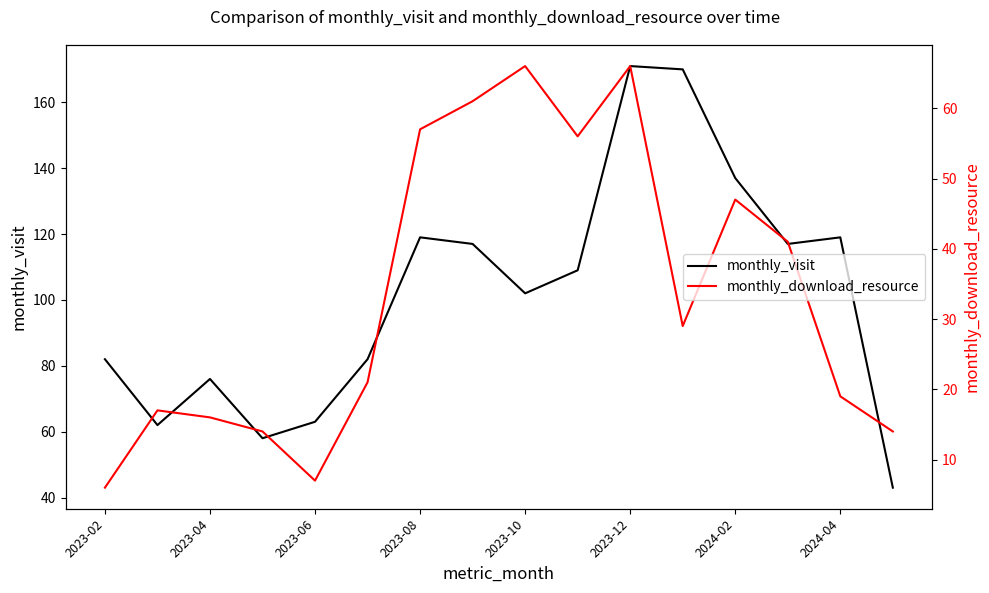

What is the value of the monthly_visit point at the 15th from the left?

119